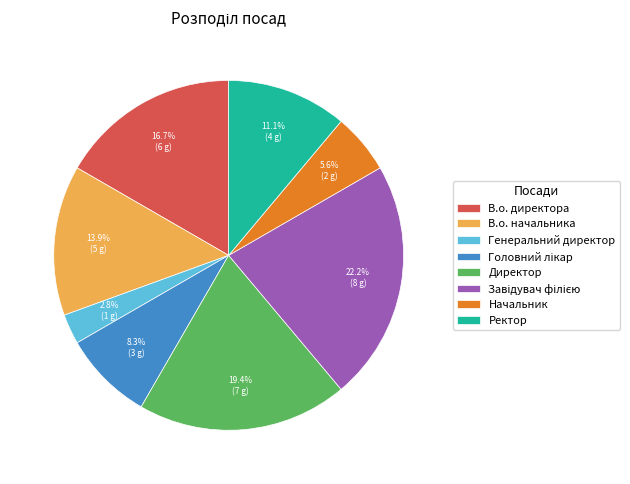

To the nearest percent, what portion does Генеральний директор represent?

3%